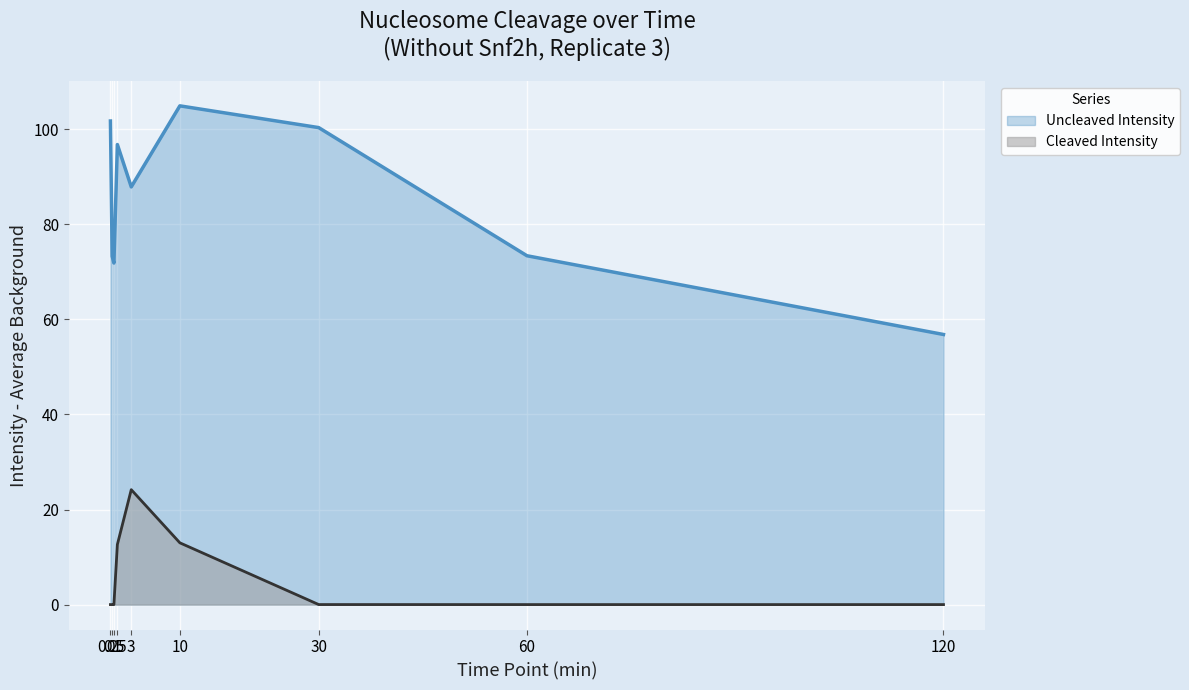

Between 1 and 3, which is larger?

1